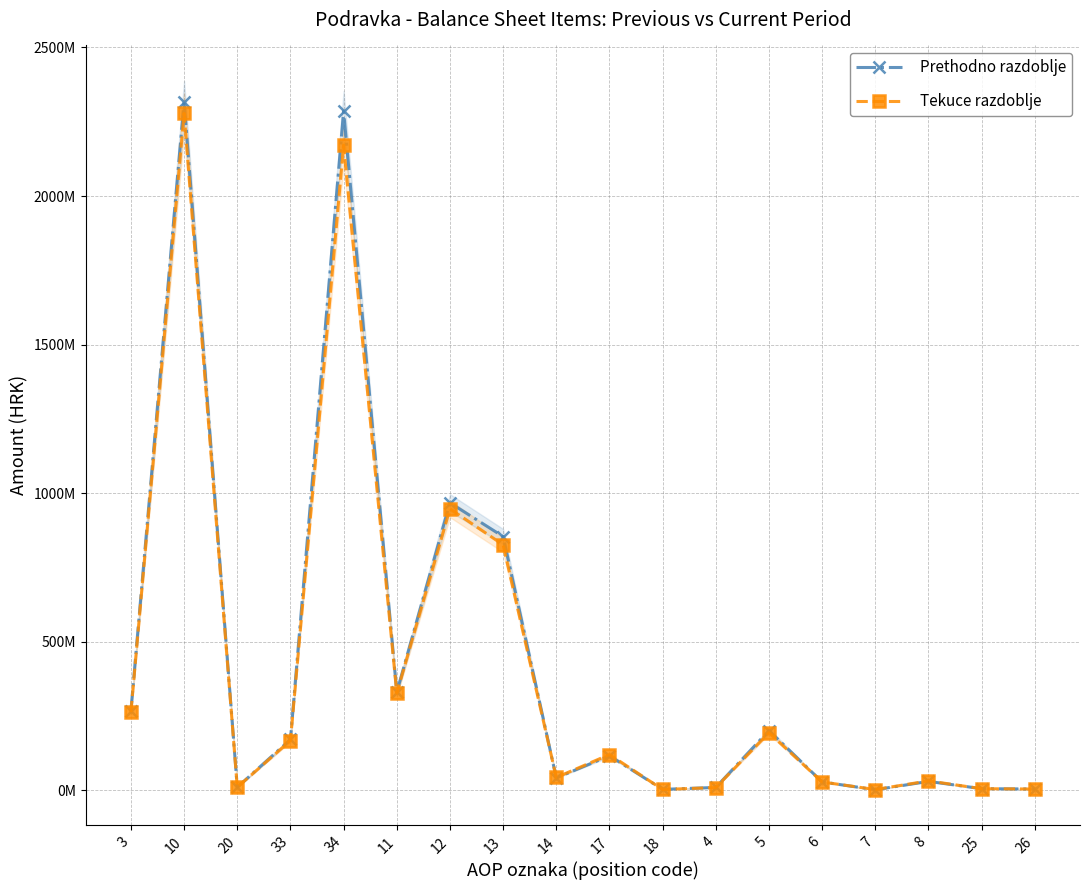

Between 6 and 10, which is larger?

10